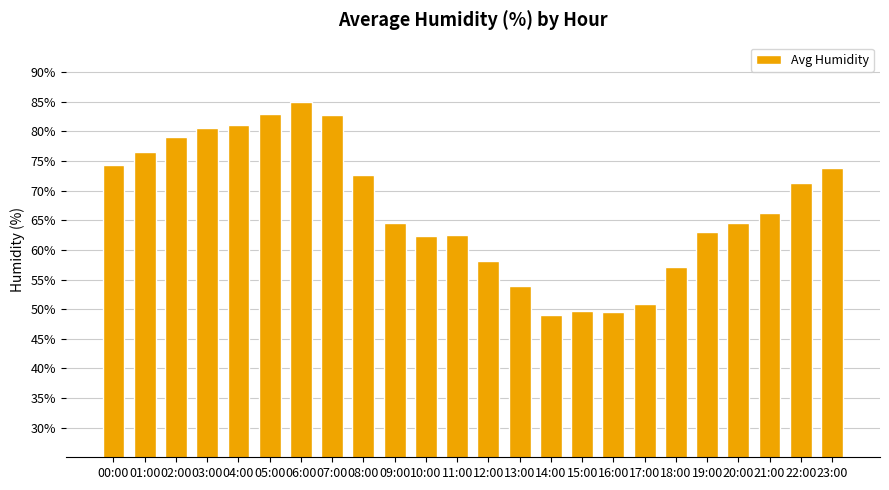

How many data points are above 66?

12